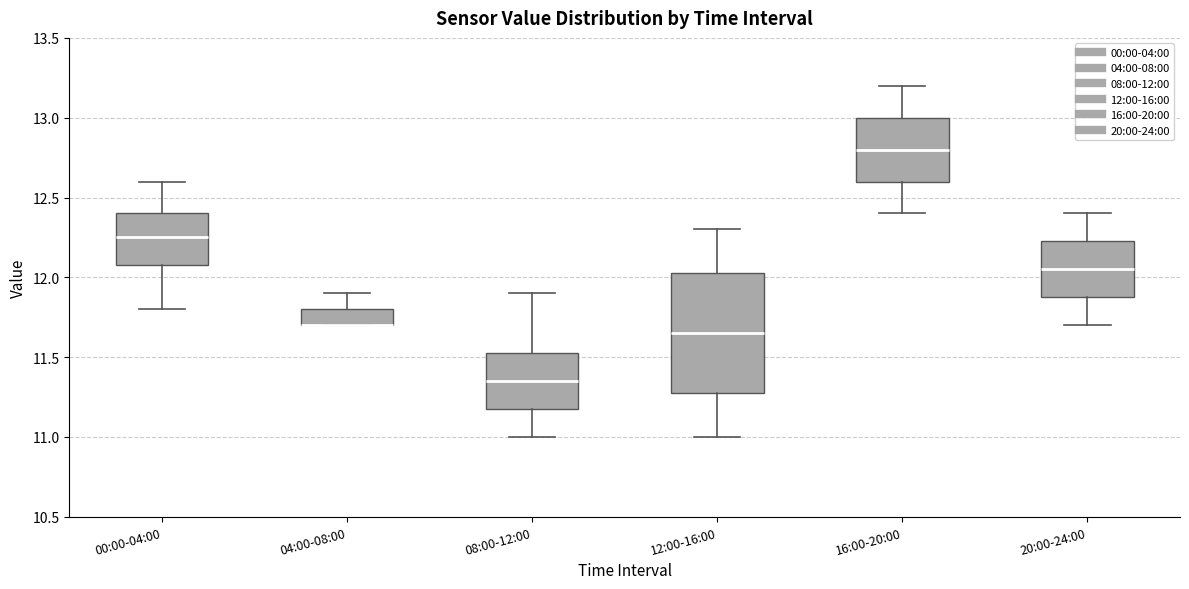

Where is the upper edge of the box for 08:00-12:00 on the y-axis? The values are not printed on the chart, so give them approximately, as read against the axis.

11.55